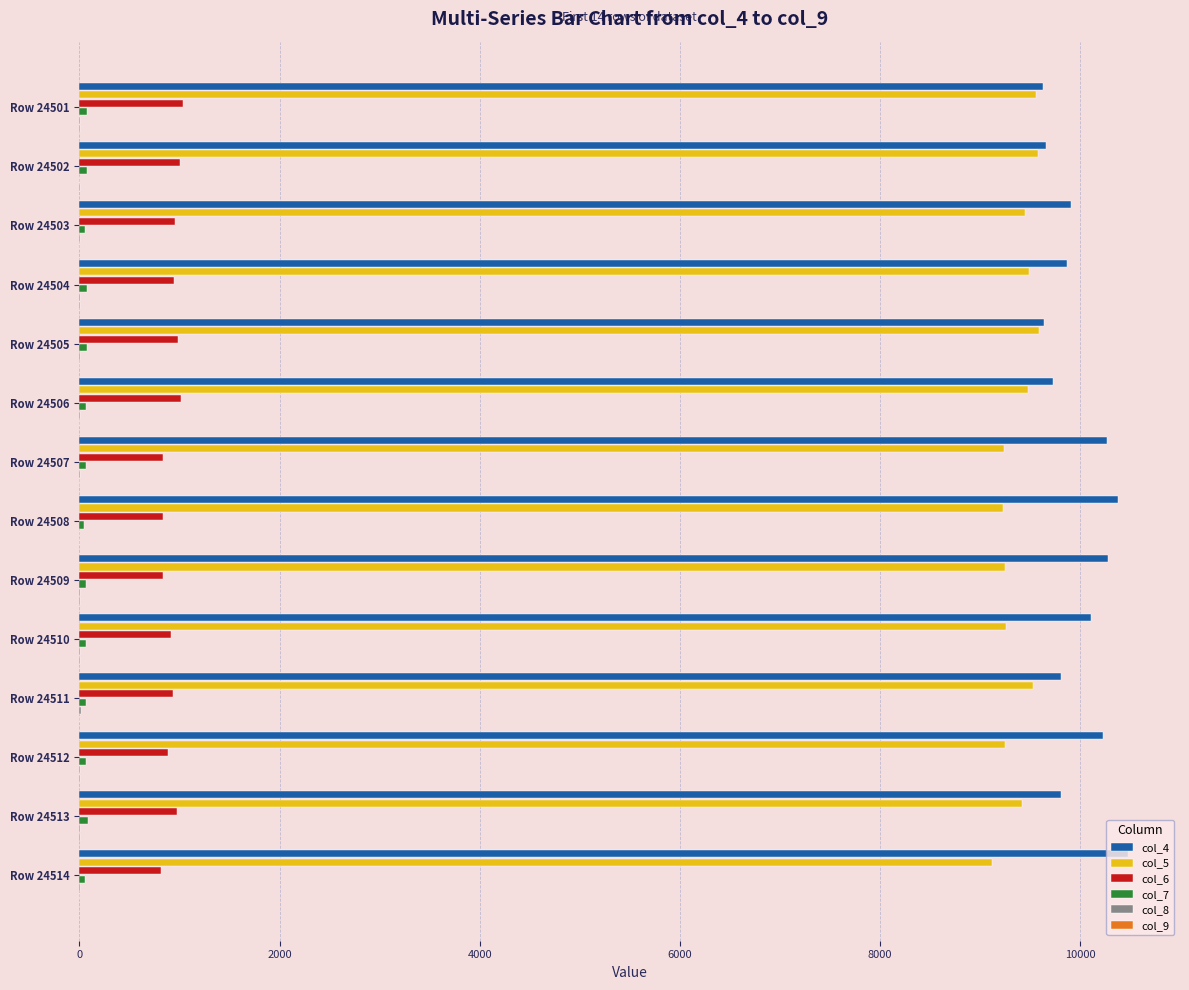

Is it true that col_6 equals 1030 at Row 24501?

True